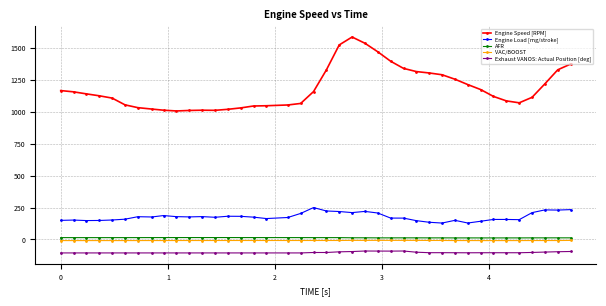

True or false: Engine Speed [RPM] has more than 0 interior local peaks.

True